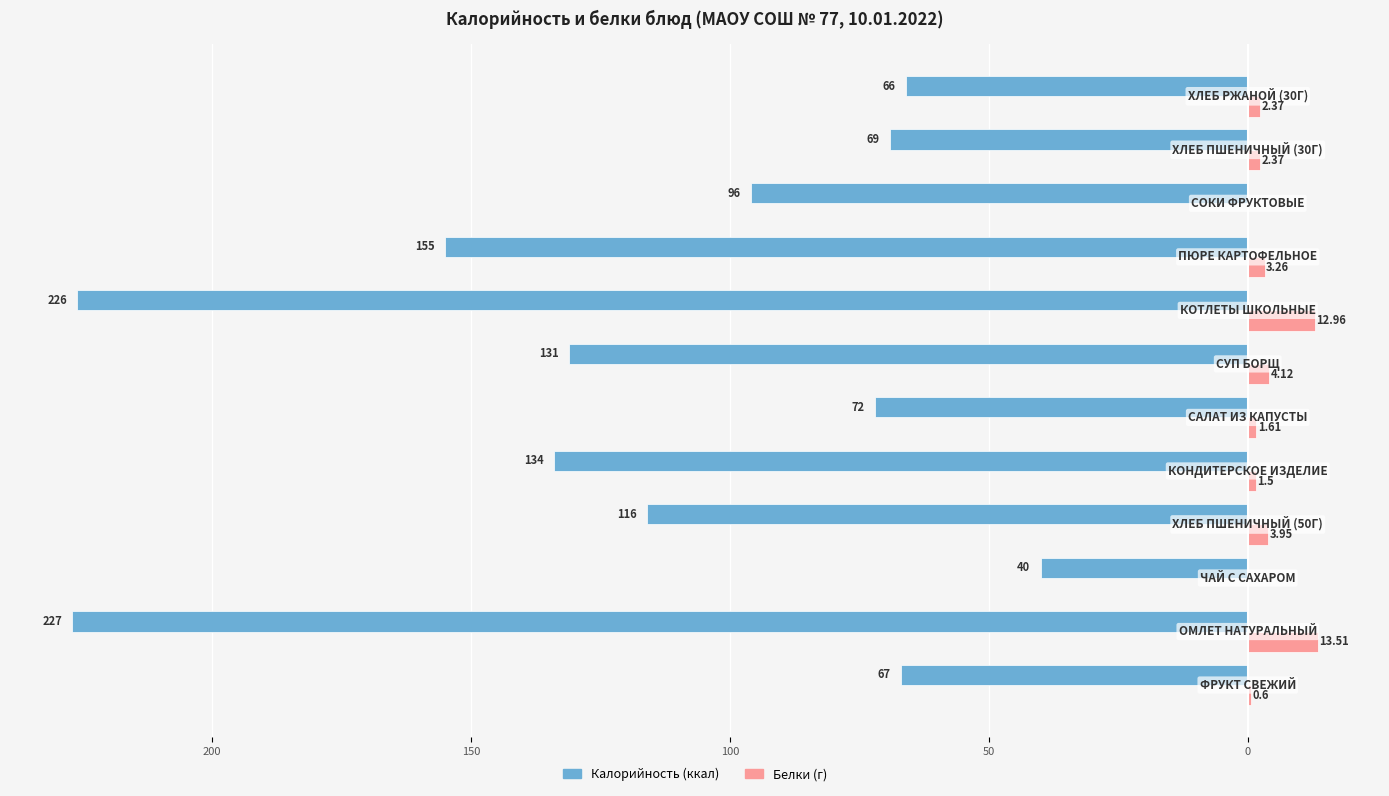

Does the chart contain stacked bars?

No